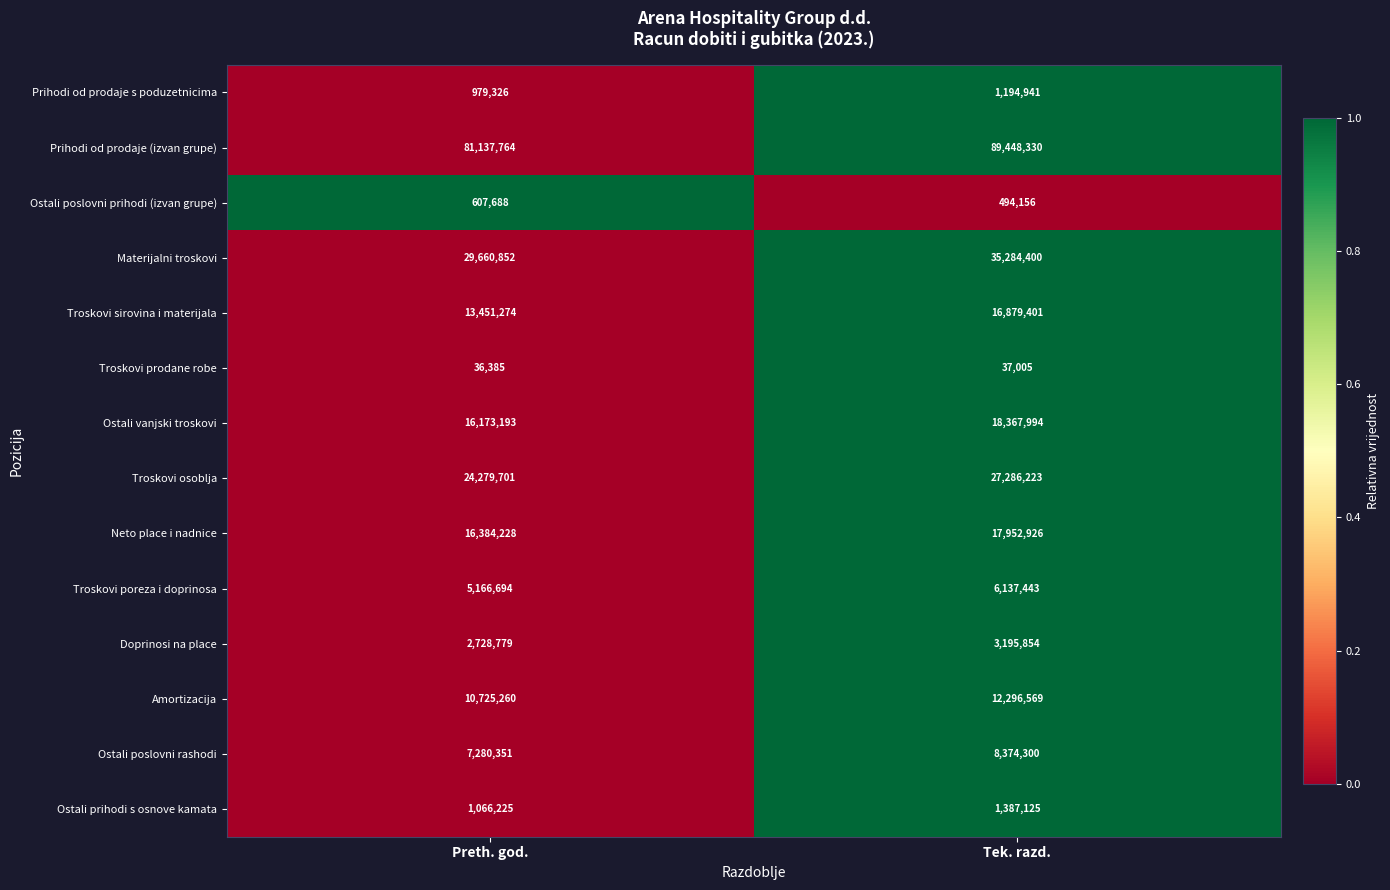

Is the value of Troskovi osoblja at Preth. god. greater than the value of Materijalni troskovi at Preth. god.?

No